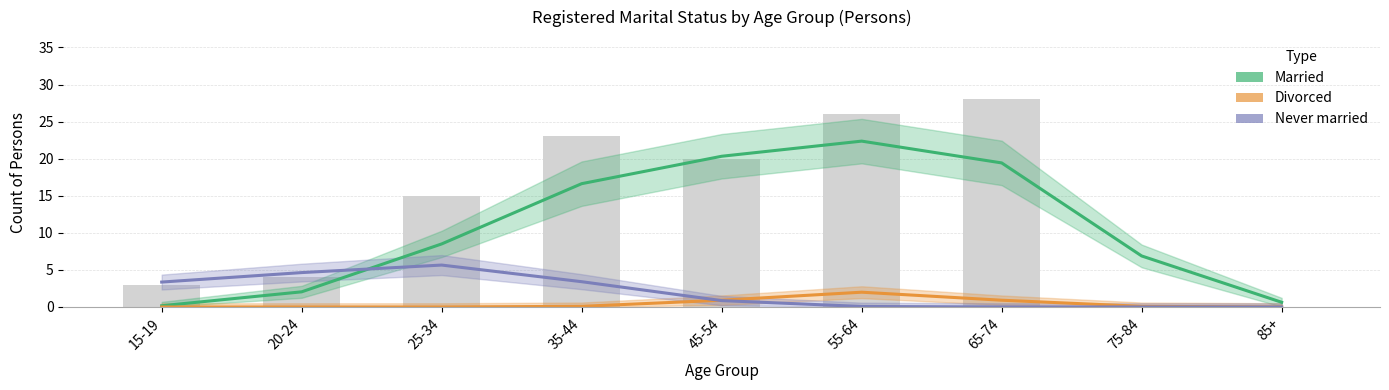

Where does the Total persons series first go above 15?

35-44